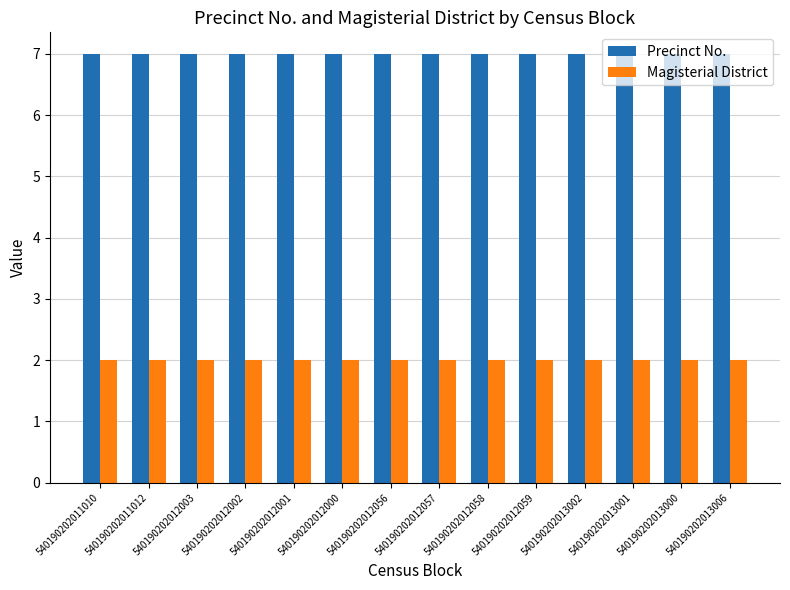

Rank the series at 540190202012059 from lowest to highest value.

Magisterial District, Precinct No.